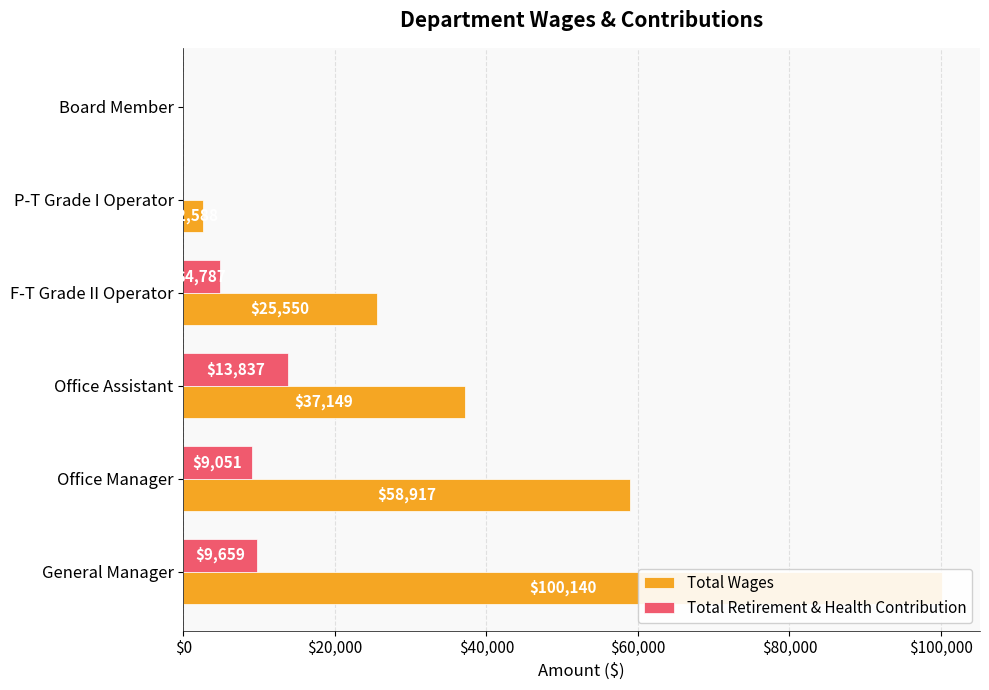

What is the difference between the maximum and minimum values in the Total Retirement & Health Contribution series?

13837